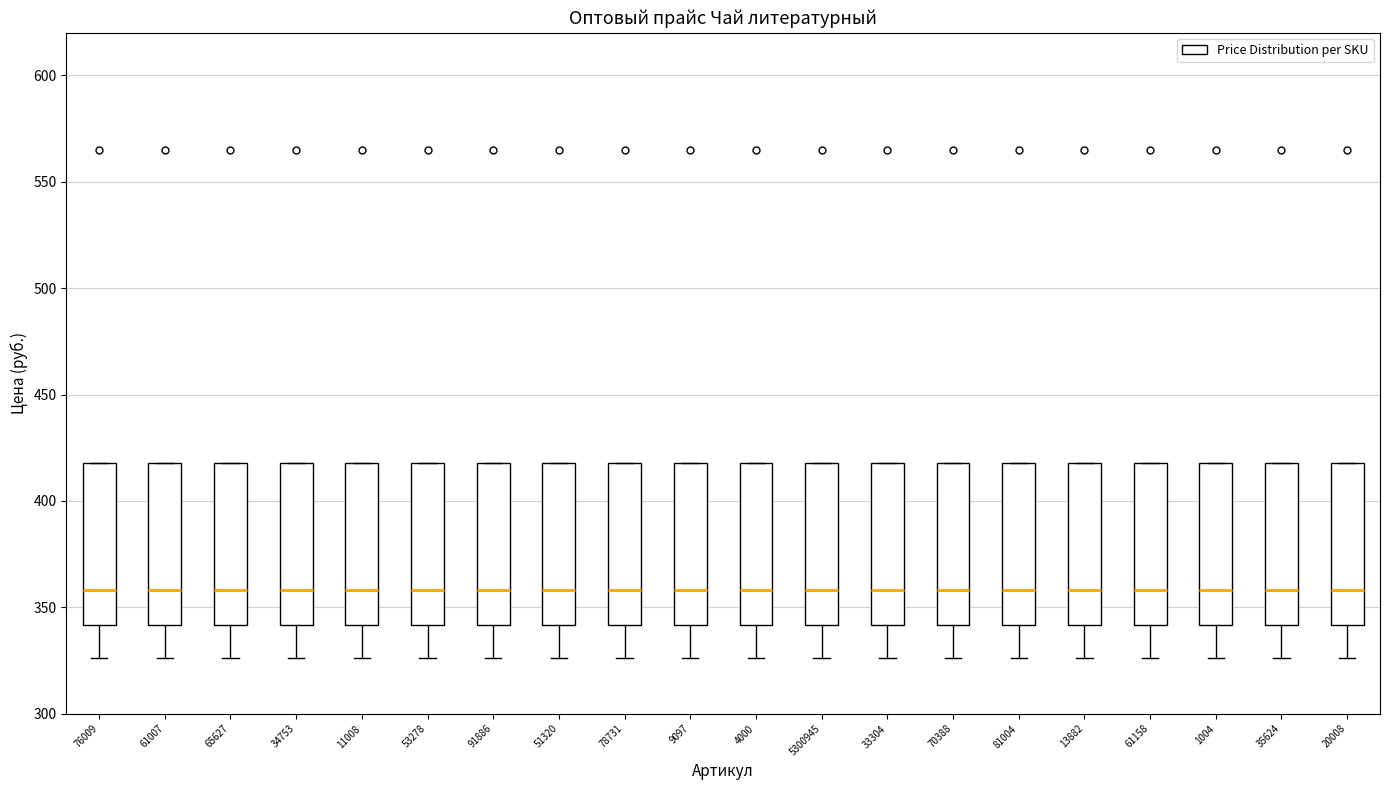

Where does the median line of the box at x = 33304 sit on the y-axis? The values are not printed on the chart, so give them approximately, as read against the axis.

360